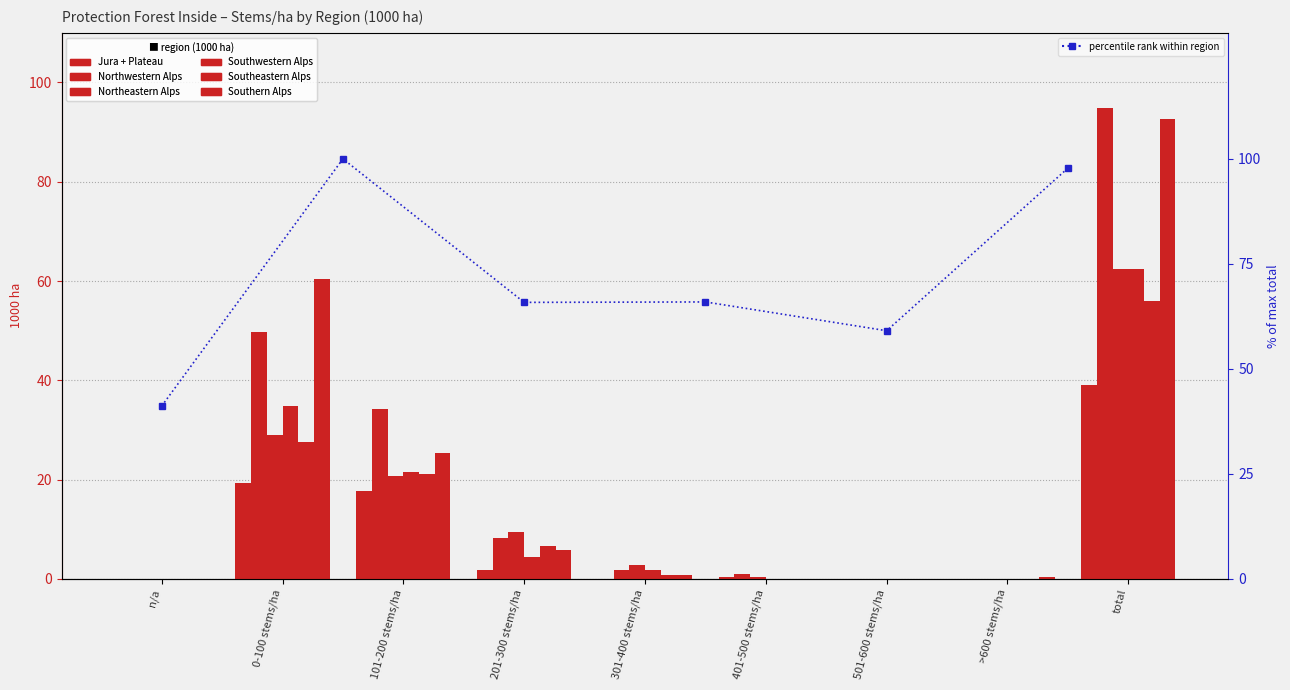

What position from the right is 401-500 stems/ha?

4